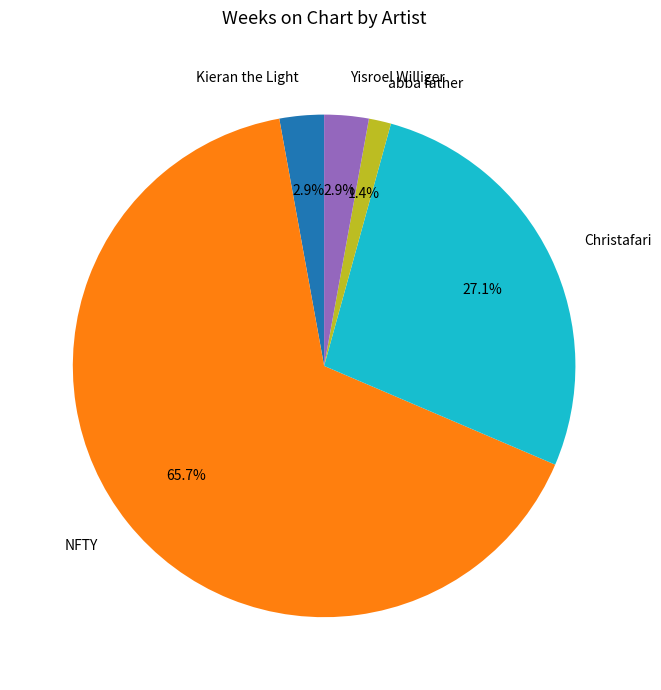

Which has a higher value, Christafari or Yisroel Williger?

Christafari